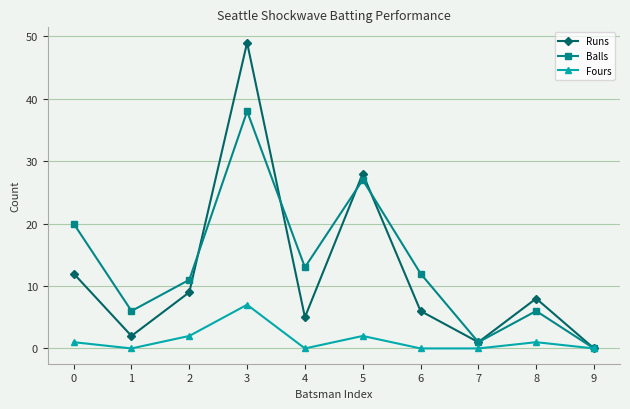

How many distinct data groups are displayed?

3